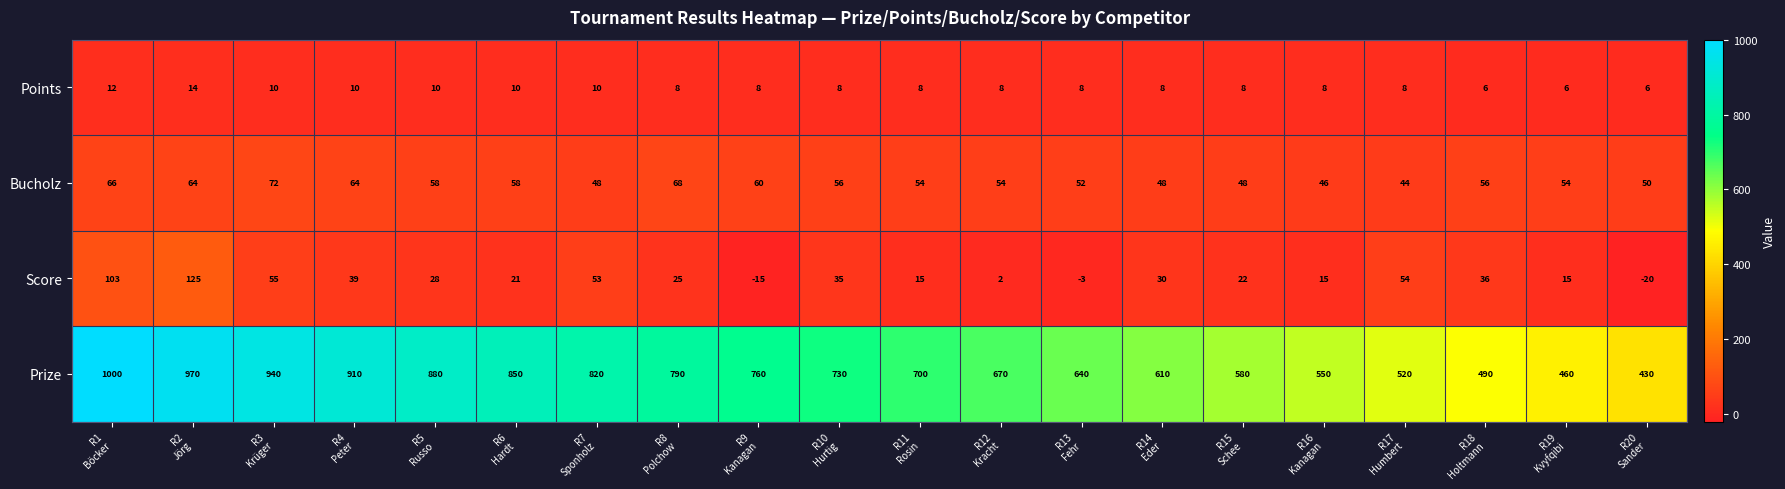

Rank the series by their maximum value, from highest to lowest.

Prize, Score, Bucholz, Points